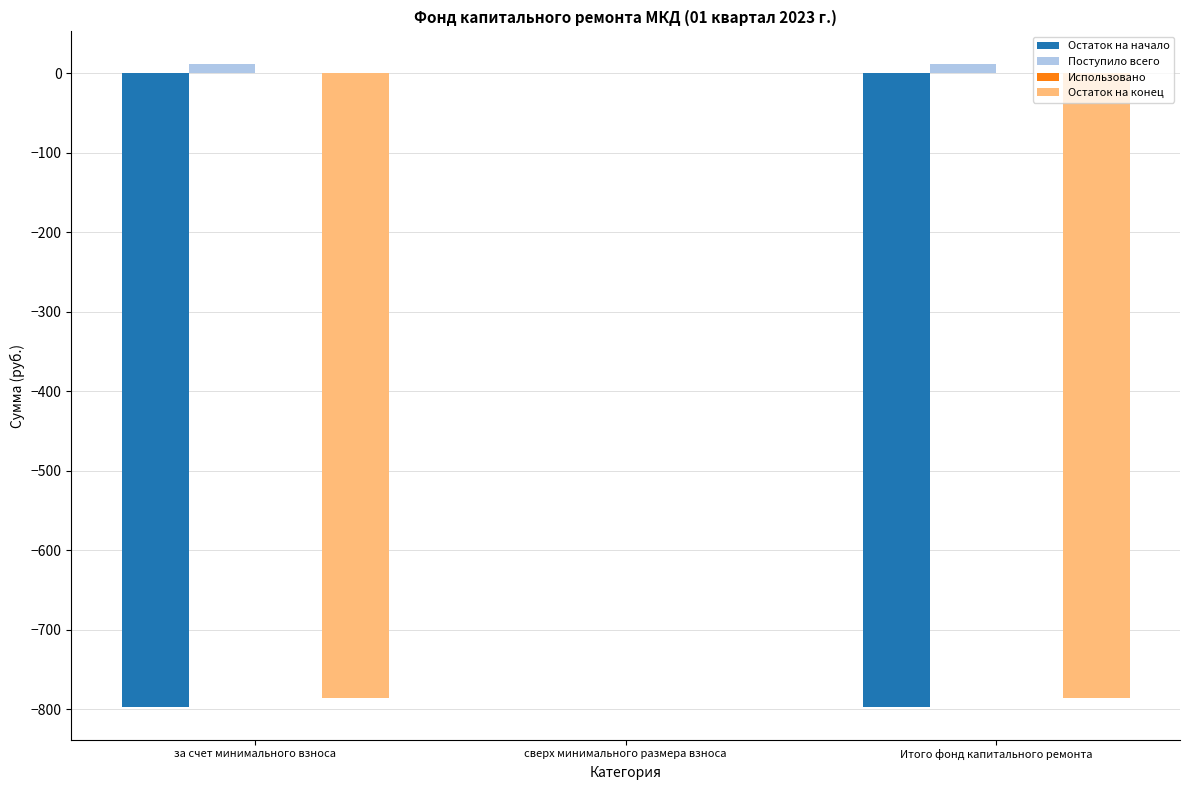

What value does the Поступило всего series have at Итого фонд капитального ремонта?

12.2